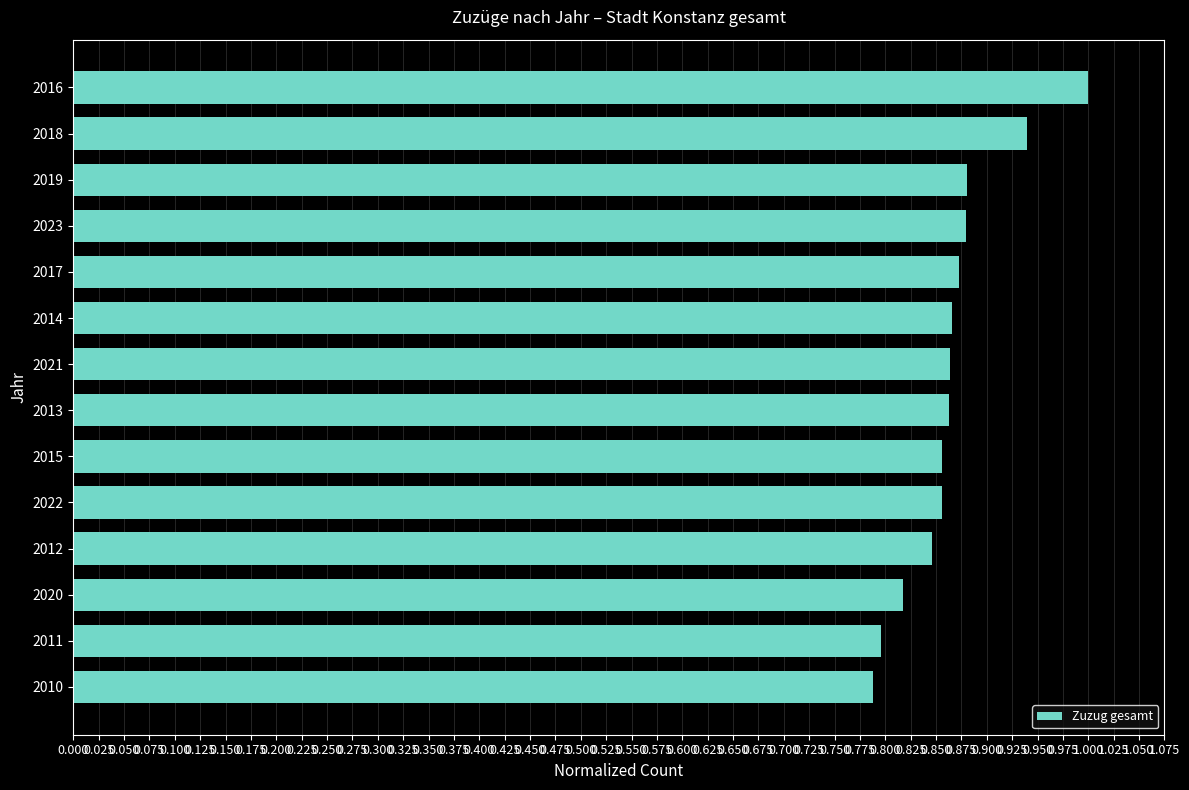

Are the bars grouped side by side (vs. stacked)?

No